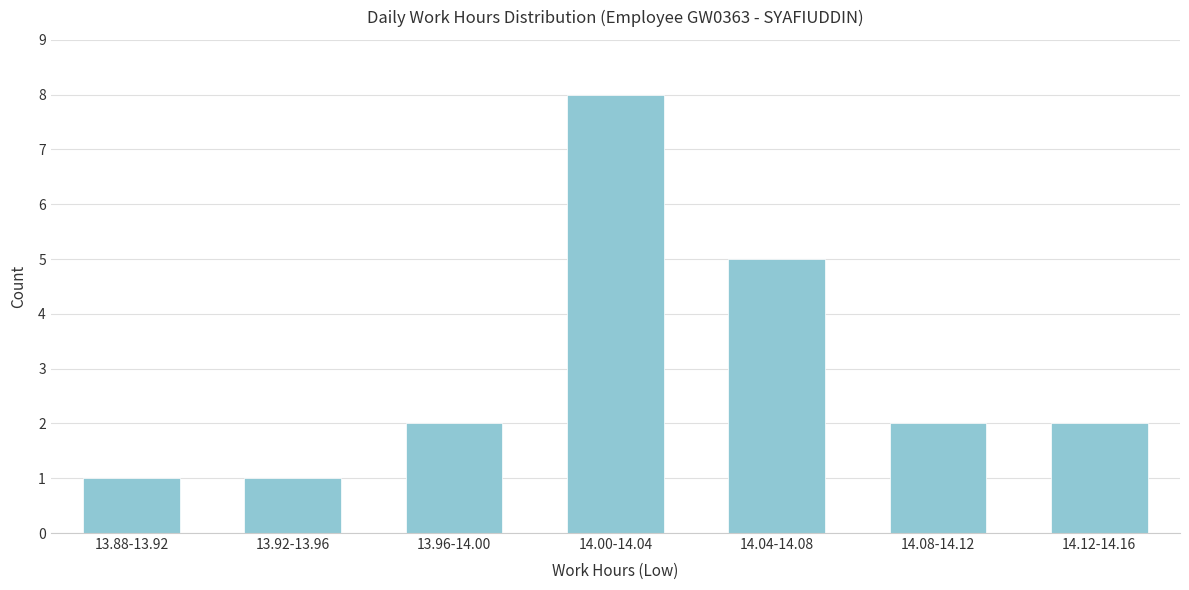

Reading left to right, transcribe all the data shown in this chart.

13.88-13.92=1	13.92-13.96=1	13.96-14.00=2	14.00-14.04=8	14.04-14.08=5	14.08-14.12=2	14.12-14.16=2